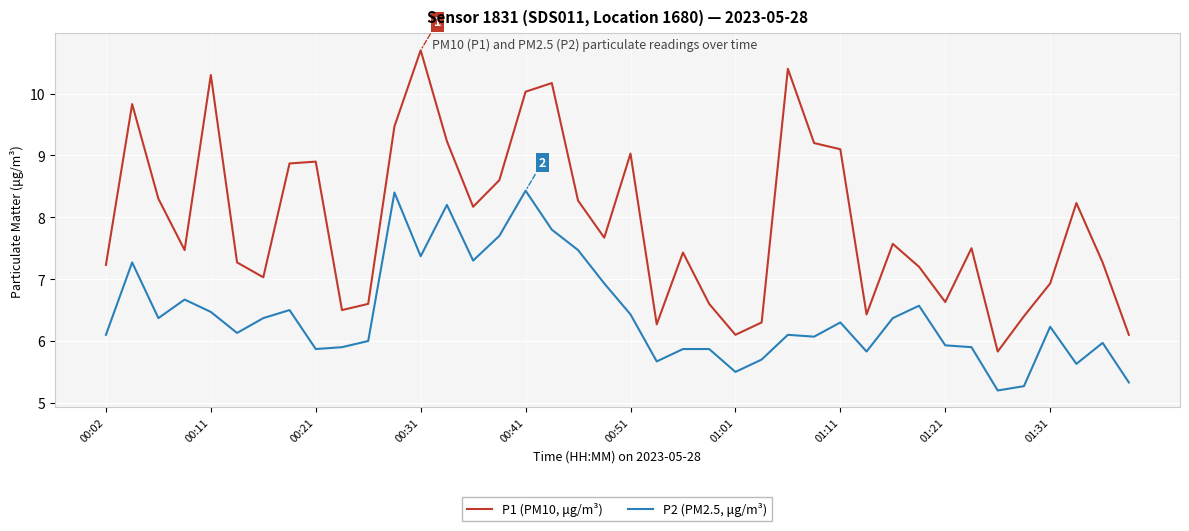

What are all the series names shown in the legend?

P1 (PM10, μg/m³), P2 (PM2.5, μg/m³)